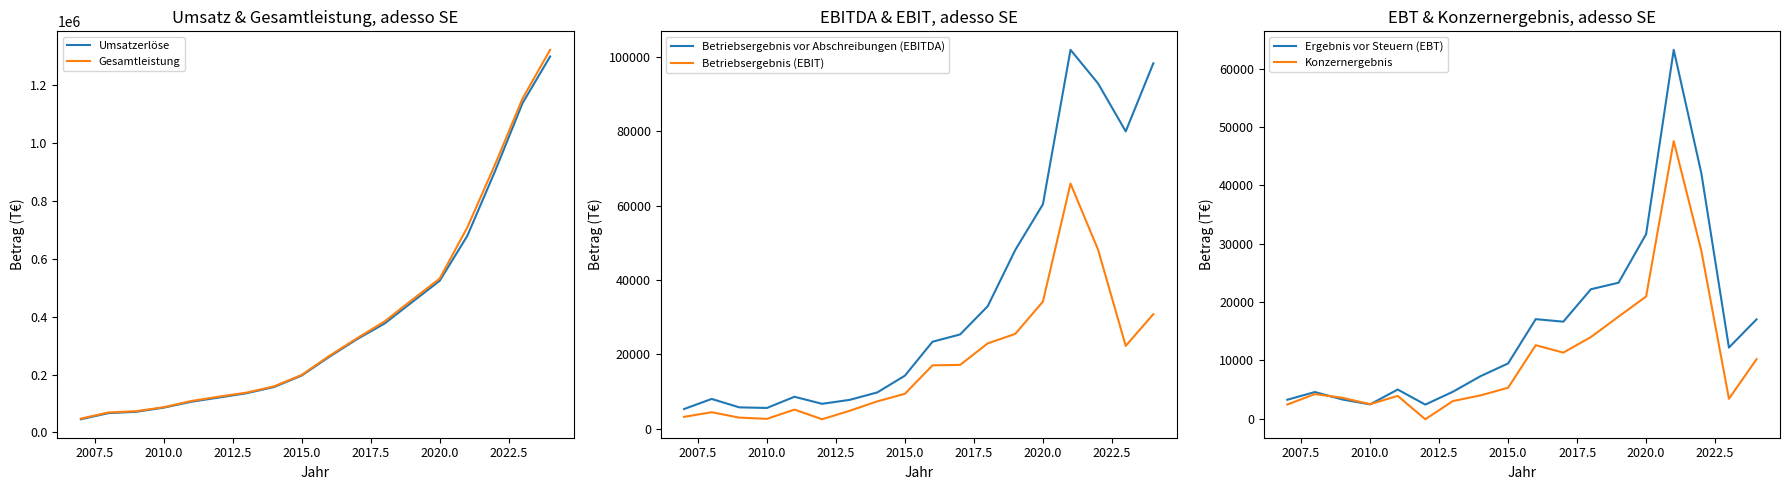

What is the maximum value for Umsatzerlöse?

1296992